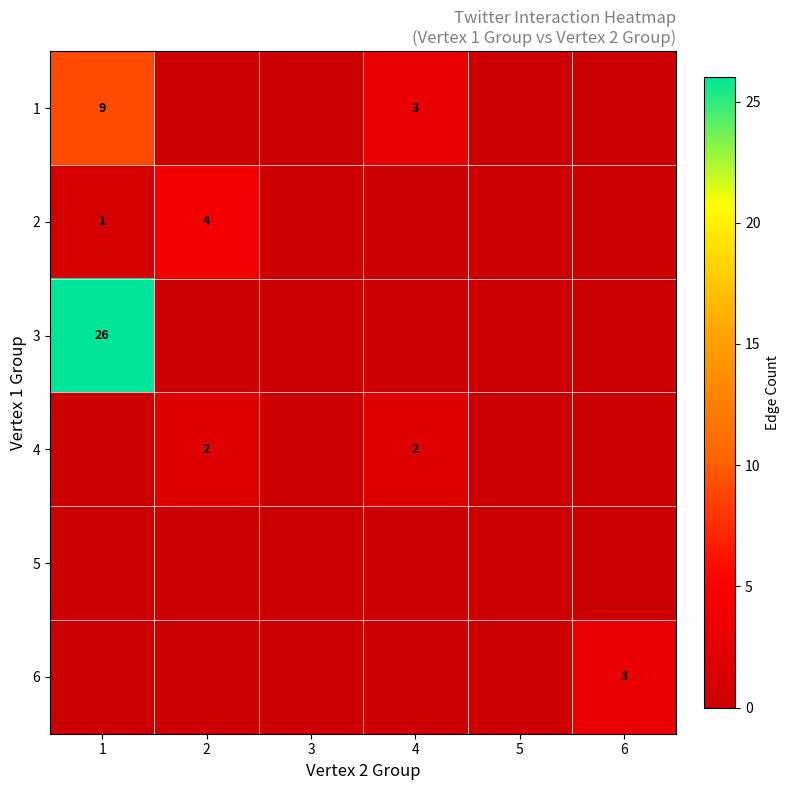

What is the greatest value displayed?

26